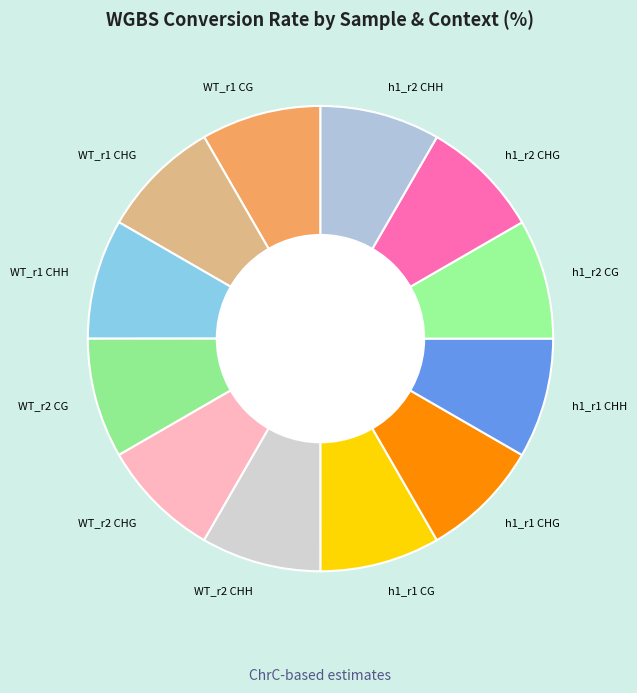

Is the sum of WT_r1 CHH and WT_r2 CHH greater than half?

No